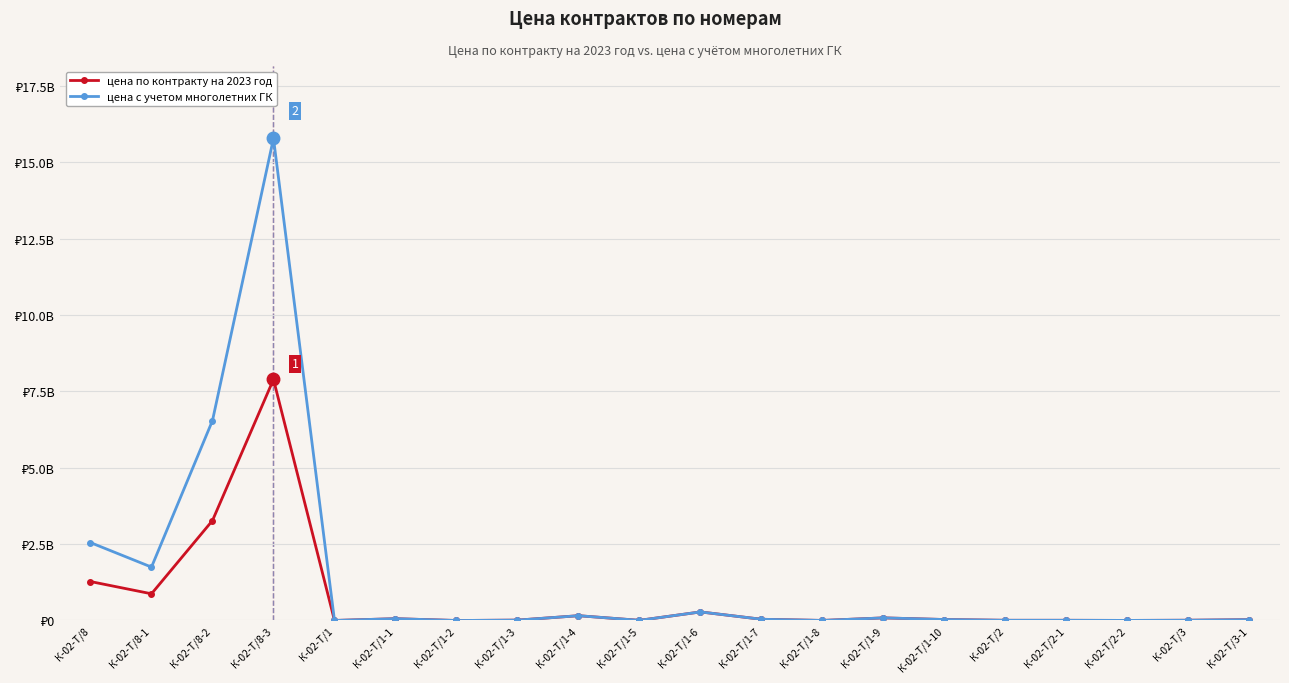

Which category has the highest value in the цена с учетом многолетних ГК series?

К-02-Т/8-3